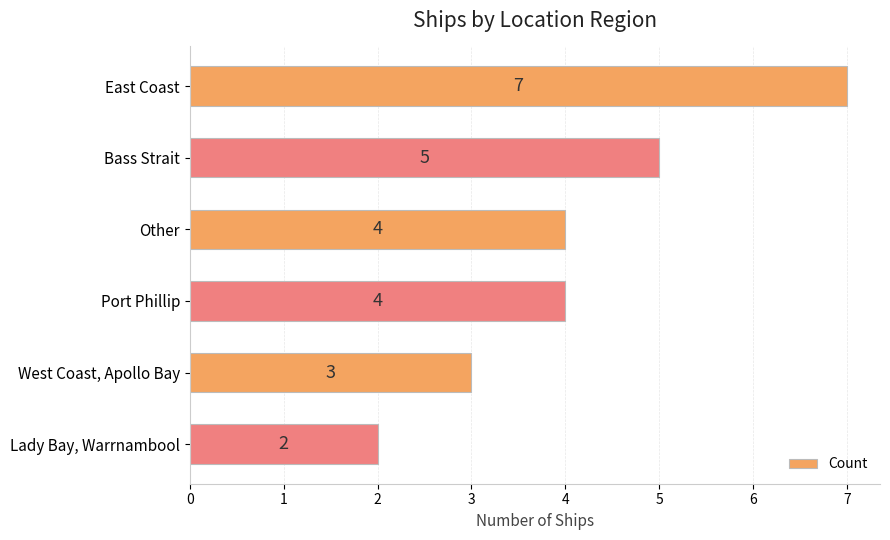

Reading top to bottom, what are all the values shown in this chart?

7	5	4	4	3	2